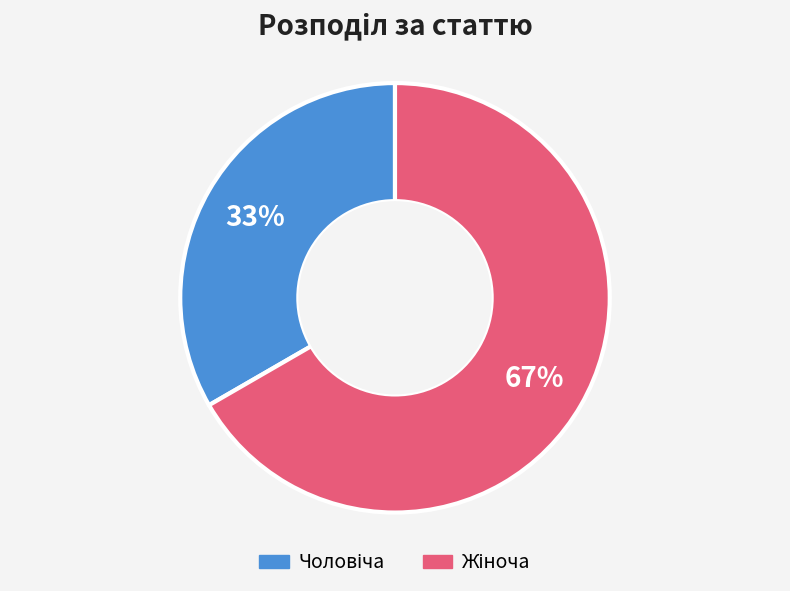

To the nearest percent, what is the average slice percentage?

50%